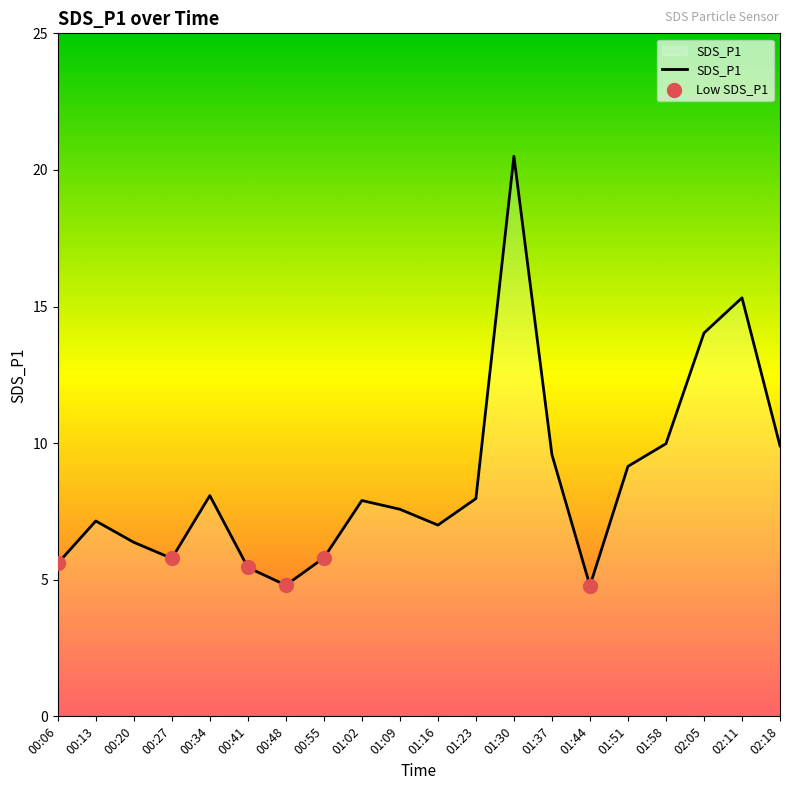

Which has a higher value, 01:23 or 00:20?

01:23